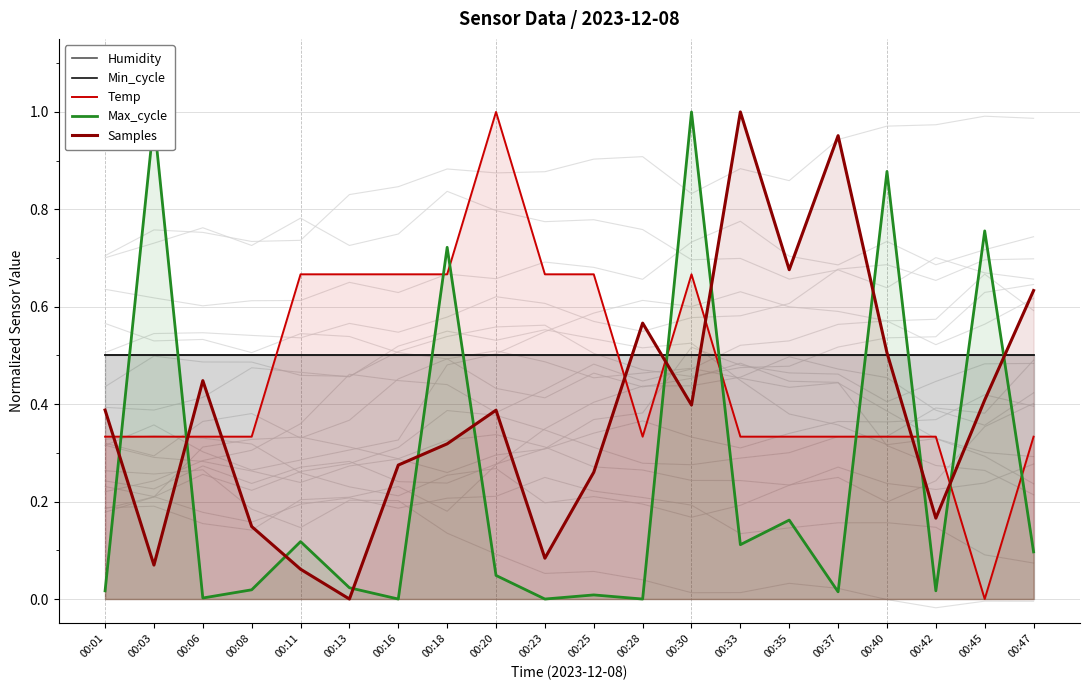

What is the difference between the maximum and second lowest values in the Max_cycle series?

1.0